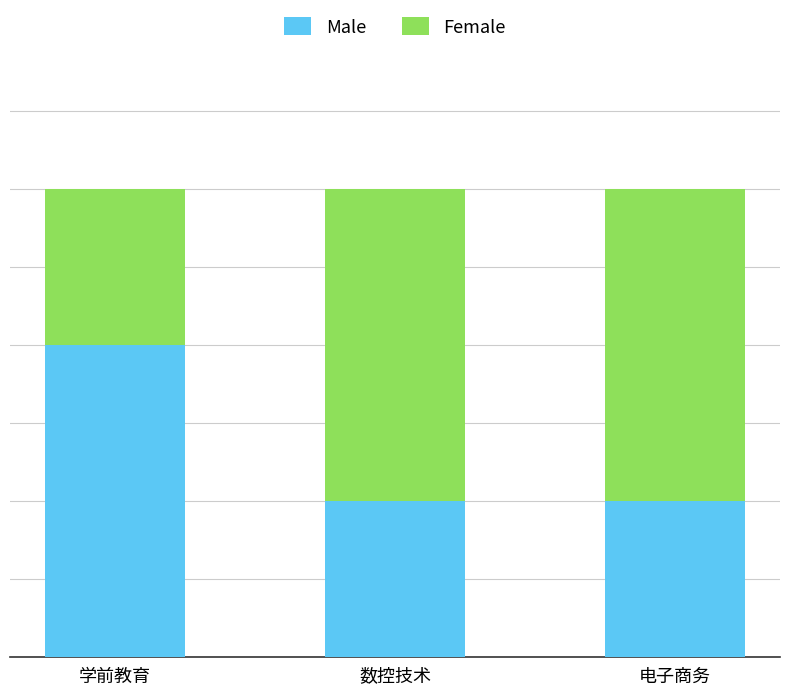

What are all the series names shown in the legend?

Male, Female